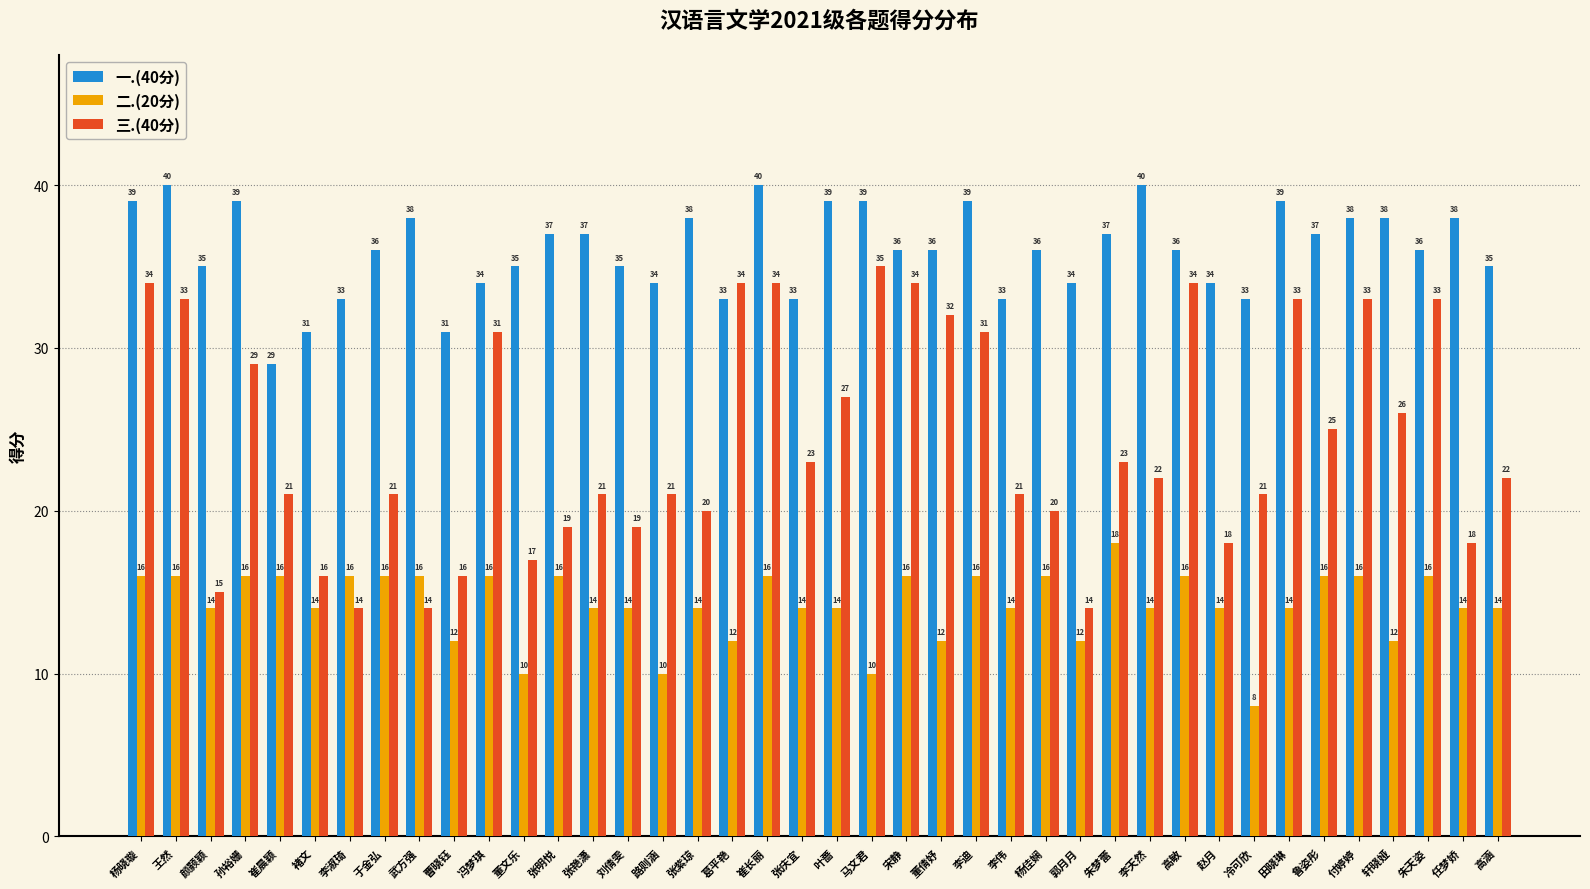

What is the maximum value shown in the chart?

40